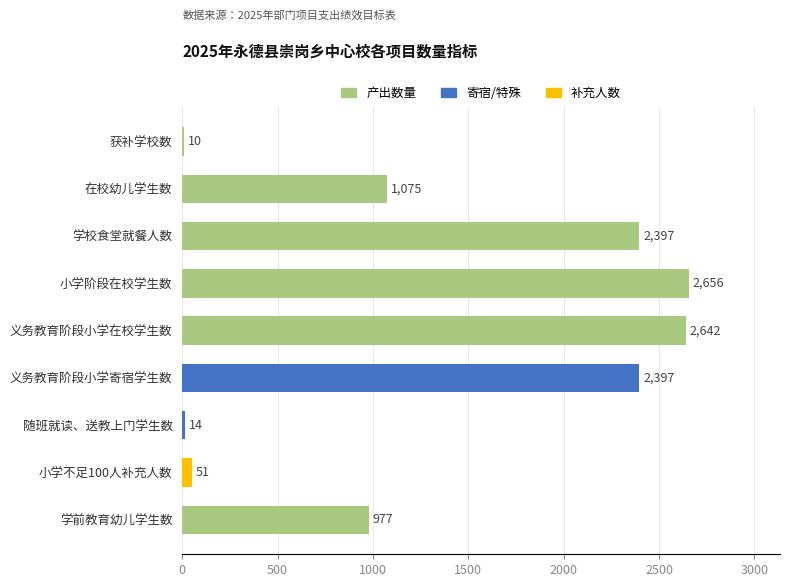

How many distinct data groups are displayed?

1